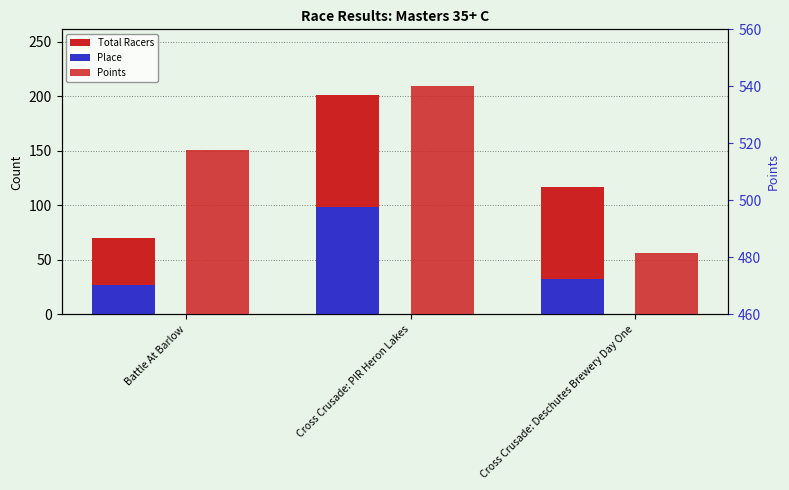

Which series has the largest total across all categories?

Points